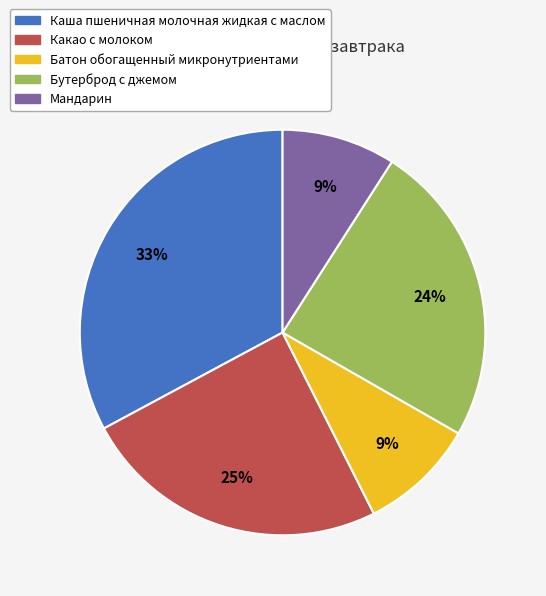

How many slices are in this pie chart?

5